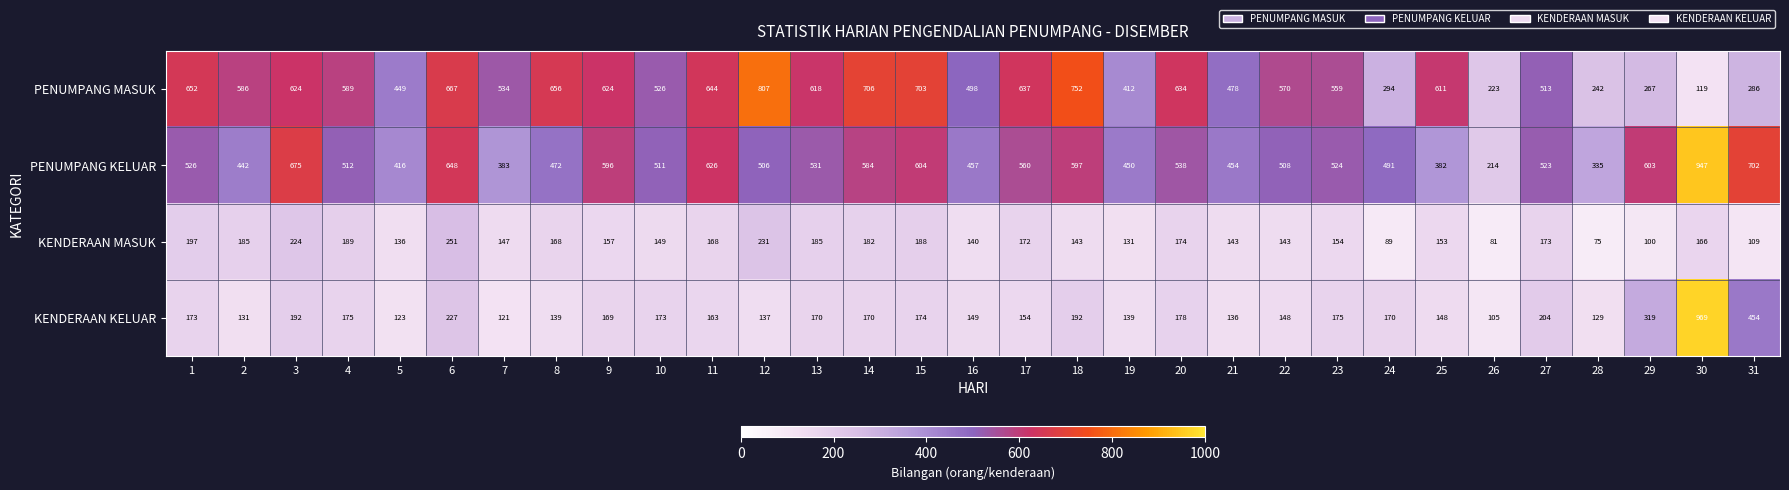

True or false: PENUMPANG MASUK has a value of 652 at 1.

True